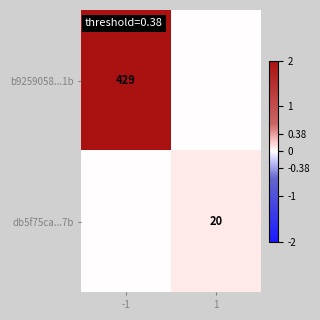

Which category has the highest value across all series?

-1